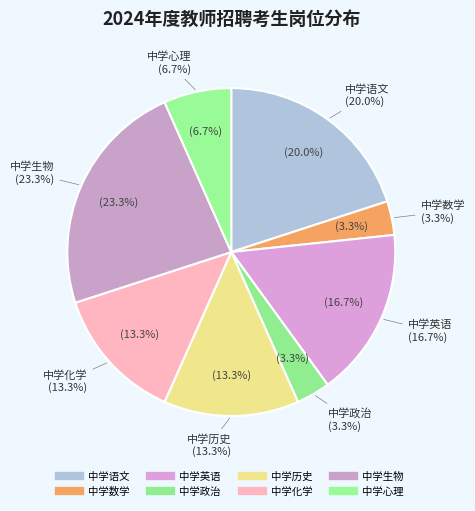

What percentage is NOT represented by 中学化学?

86.7%